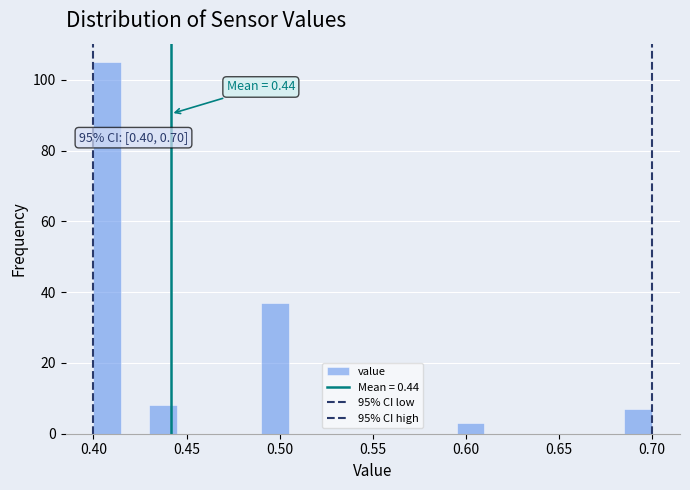

Read against the x-axis, roughly where is the centre of the tallest bar?

0.410